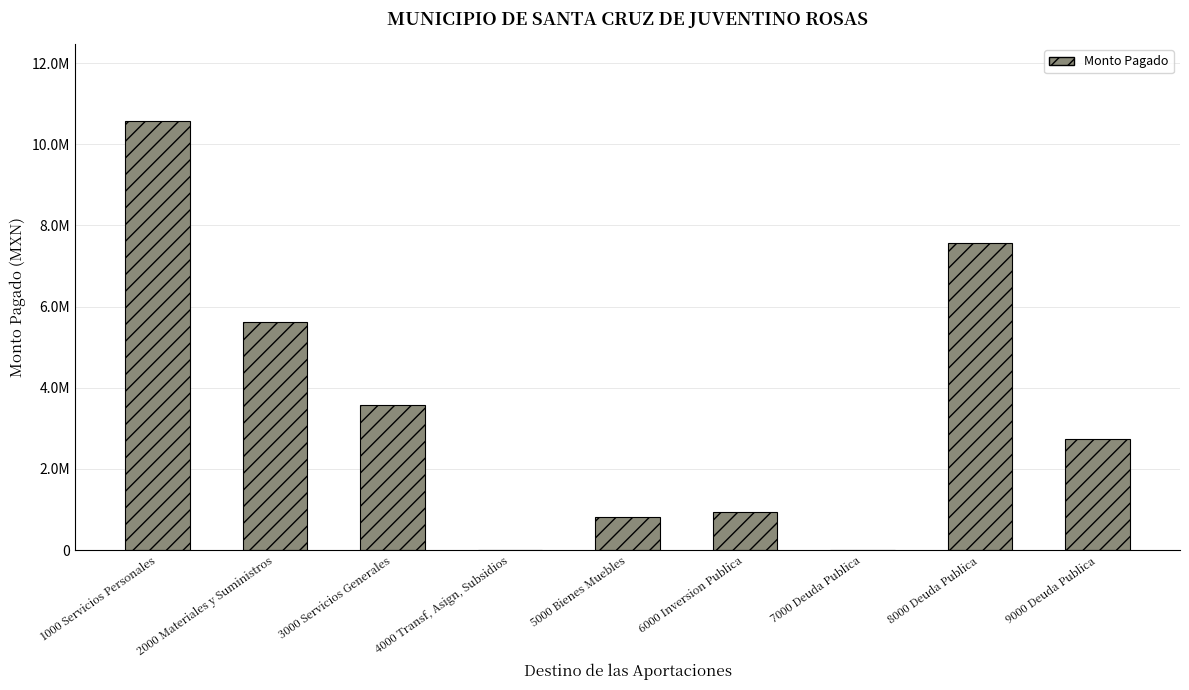

What is the difference between the maximum and second lowest values?

10562119.3